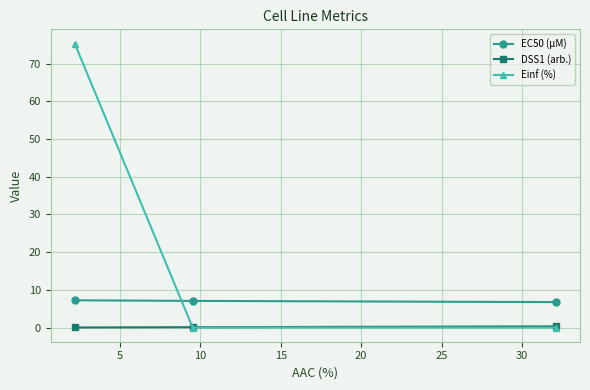

Which series has the largest range (max minus min)?

Einf (%)